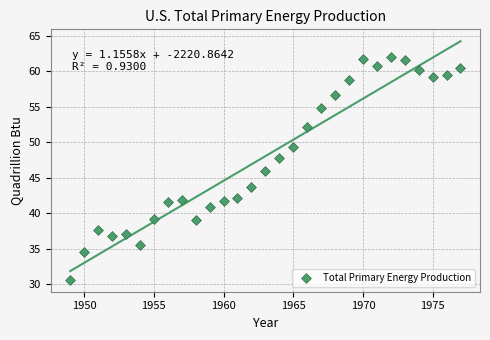

What is the range of X values (max minus min)?

28.0